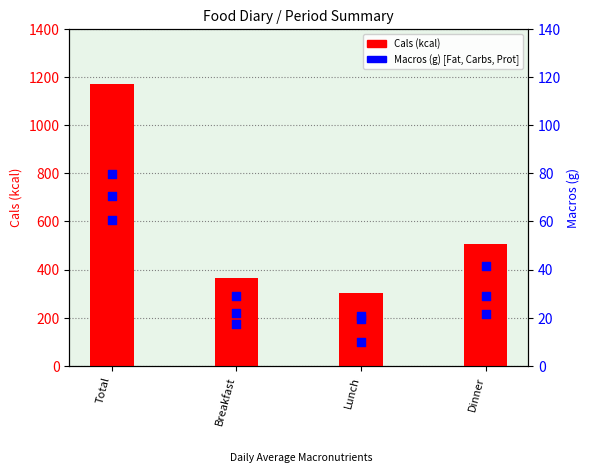

Which series contains the lowest Y value?

Carbs (g)